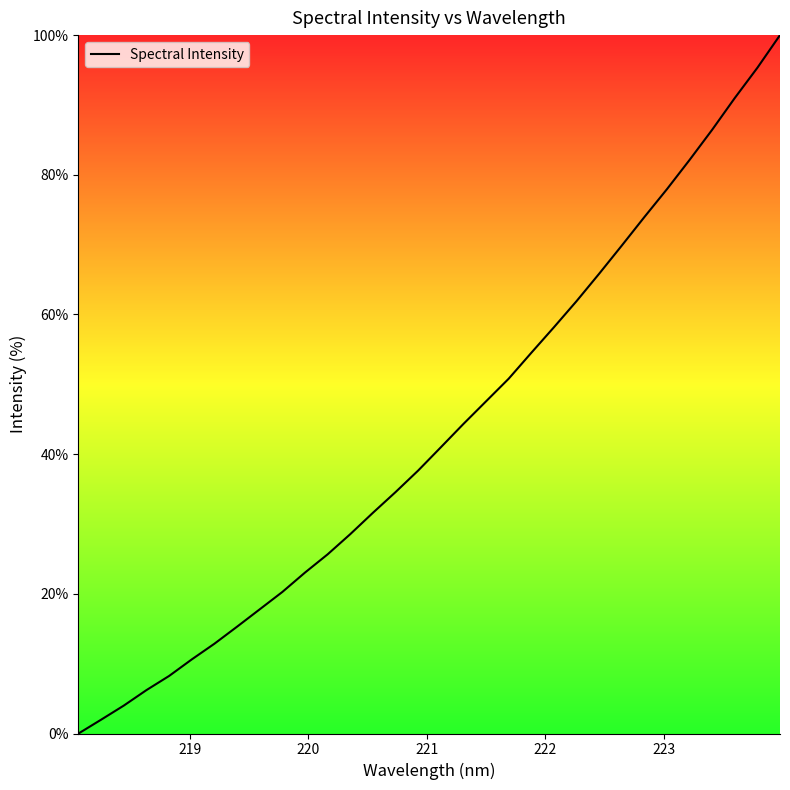

What is the difference between the maximum and minimum values?

100.0